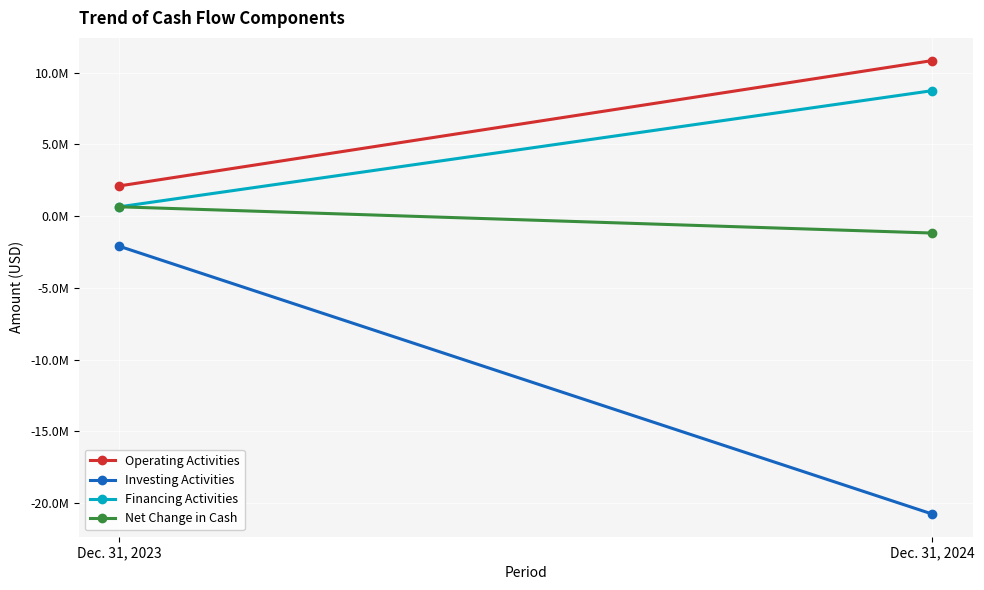

At Dec. 31, 2023, list the series in order from smallest to largest.

Investing Activities, Financing Activities, Net Change in Cash, Operating Activities